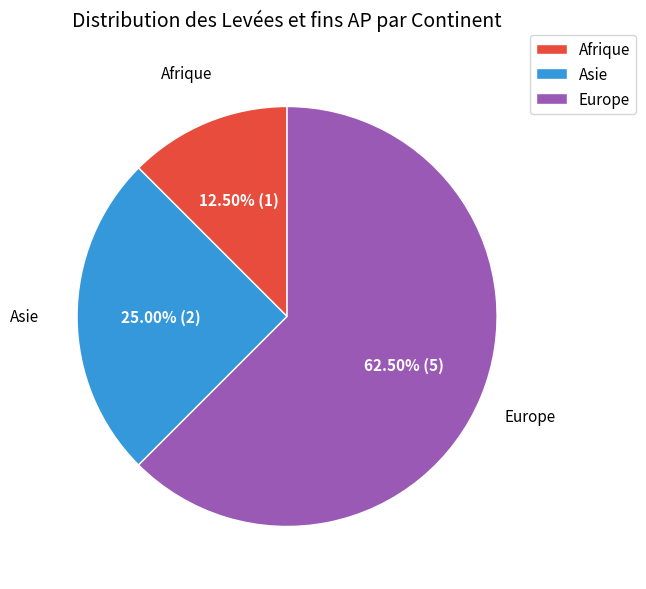

Which has a higher value, Asie or Afrique?

Asie